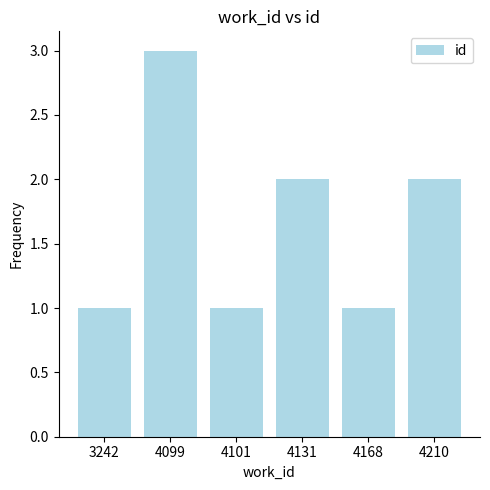

How many data points does each series have?

6